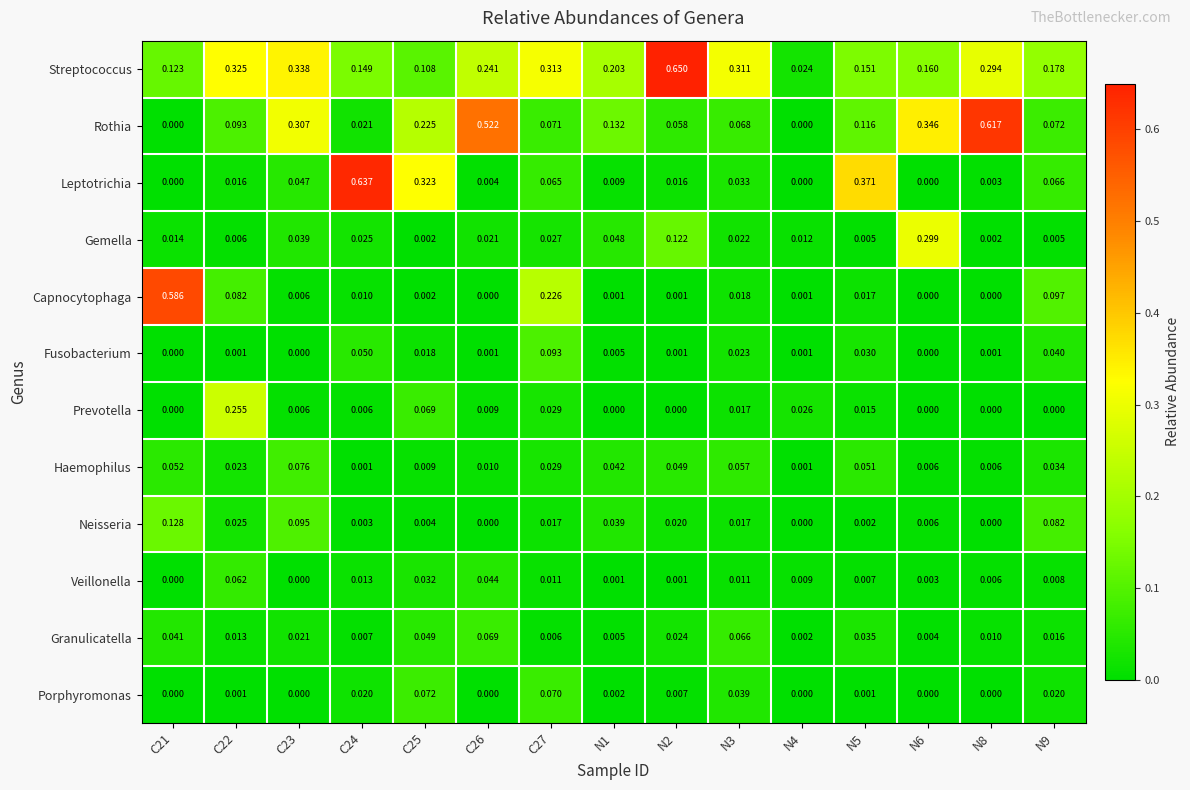

List the series in order of their peak value, highest first.

Streptococcus, Leptotrichia, Rothia, Capnocytophaga, Gemella, Prevotella, Neisseria, Fusobacterium, Haemophilus, Porphyromonas, Granulicatella, Veillonella